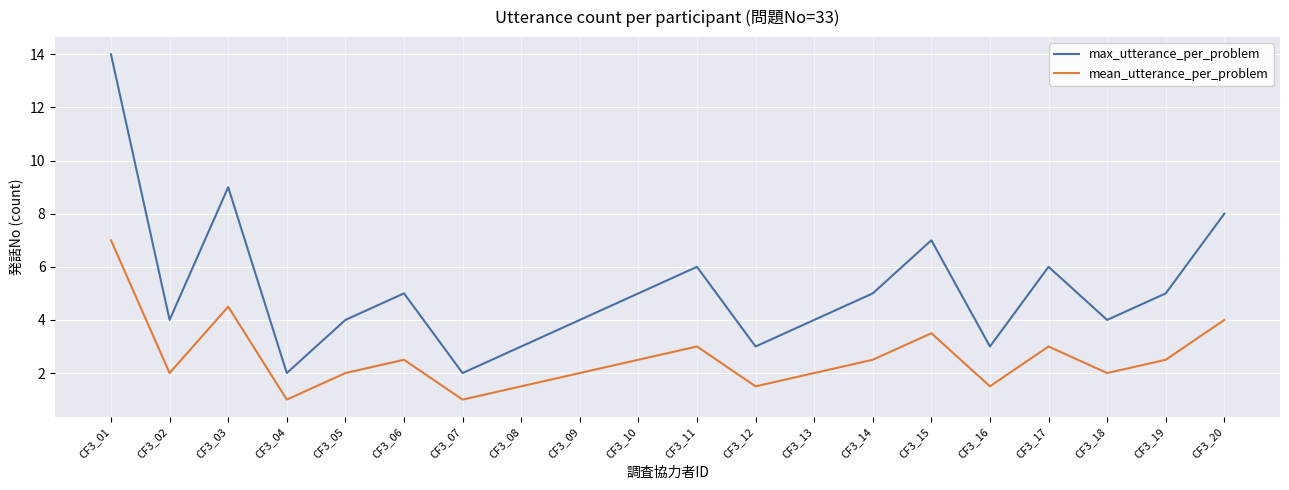

Which category has the highest value in the mean_utterance_per_problem series?

CF3_01